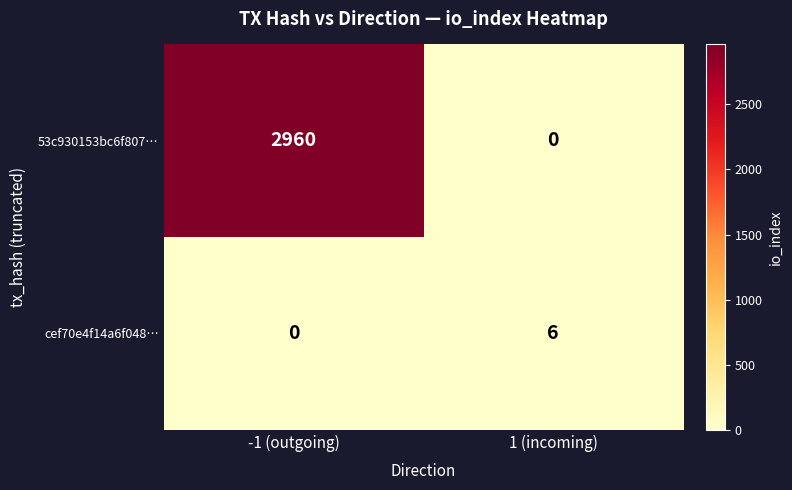

At which category is the sum across all series the highest?

-1 (outgoing)